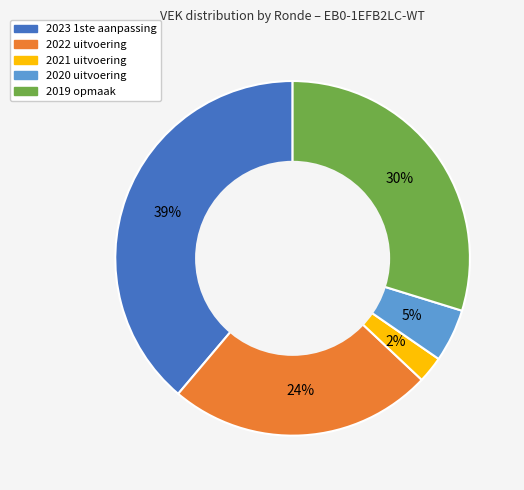

Combined, do 2022 uitvoering and 2021 uitvoering account for over 50%?

No